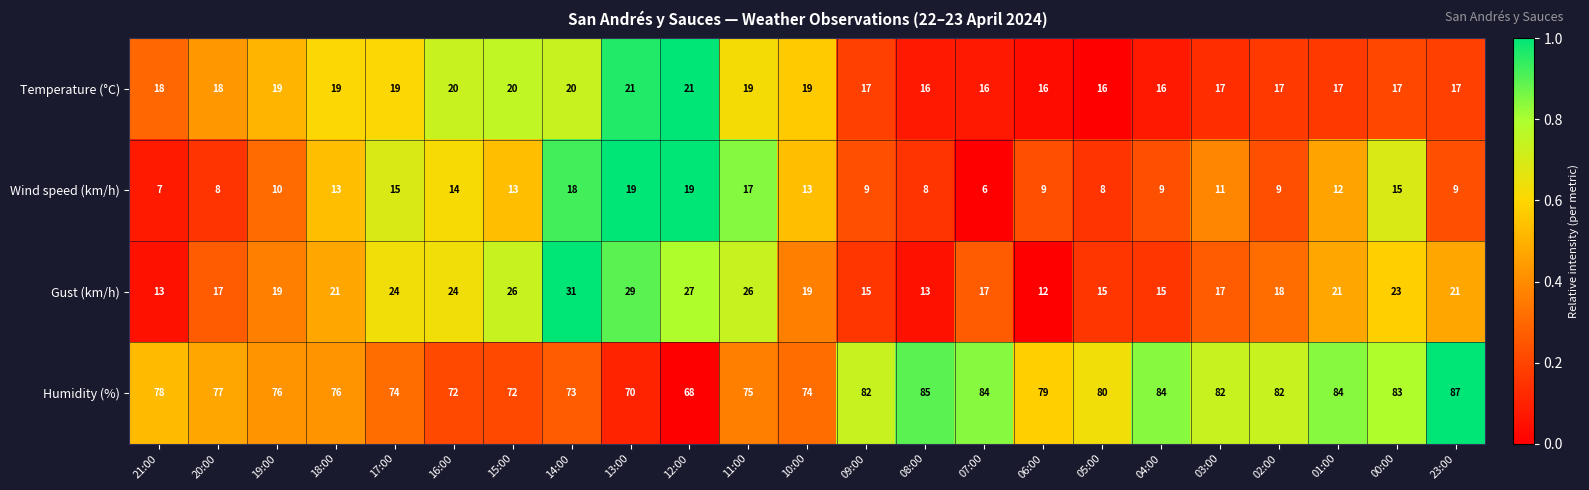

True or false: Wind speed (km/h) has a value of 15 at 00:00.

True